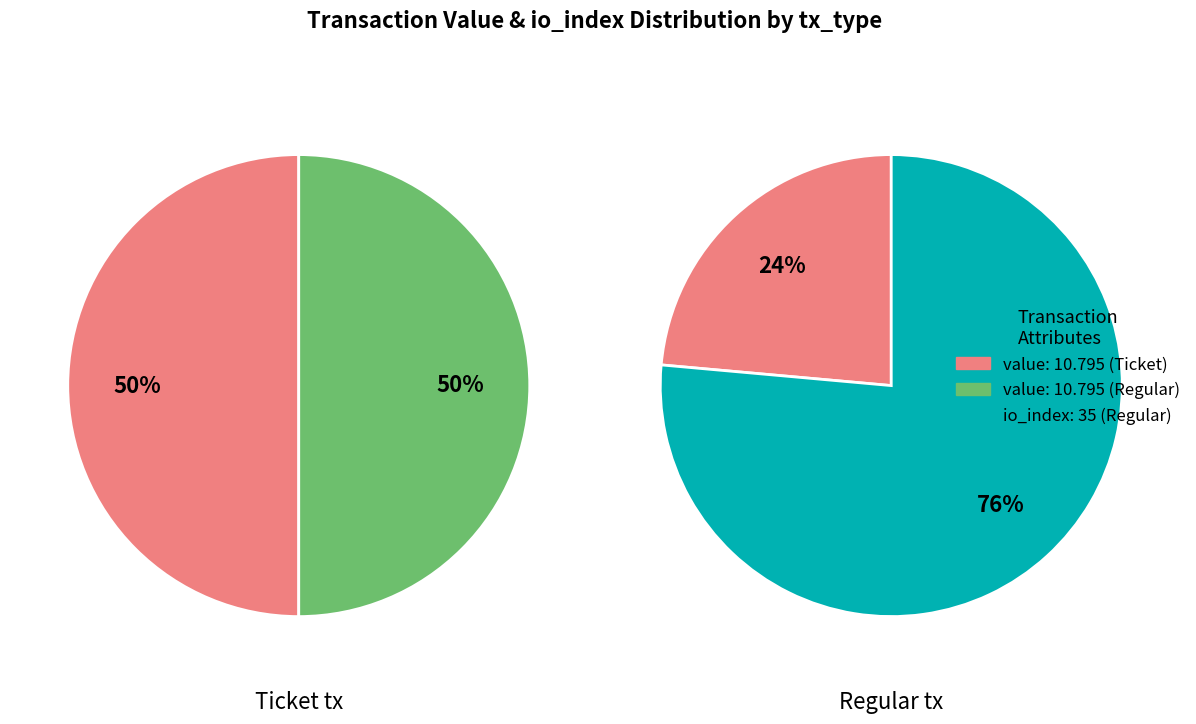

Does io_index account for over 50% of the chart?

No